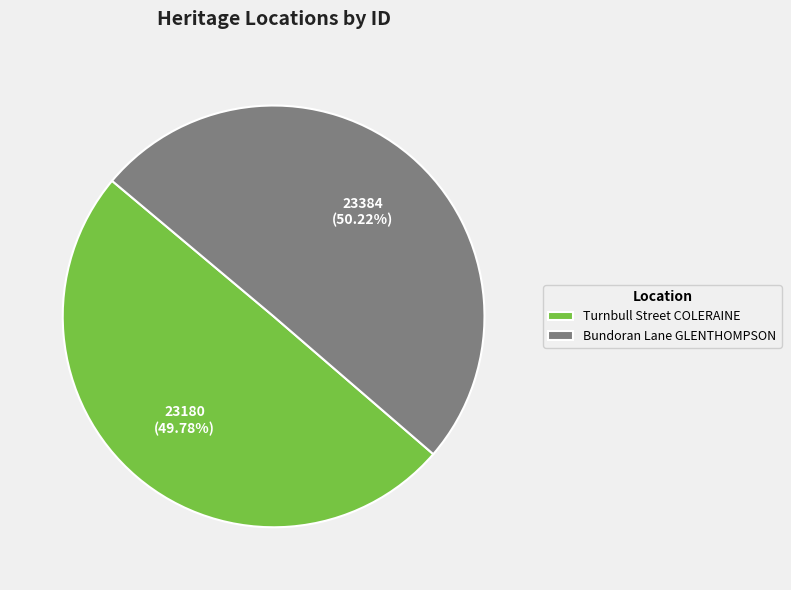

Combined, do Turnbull Street COLERAINE and Bundoran Lane GLENTHOMPSON account for over 50%?

Yes